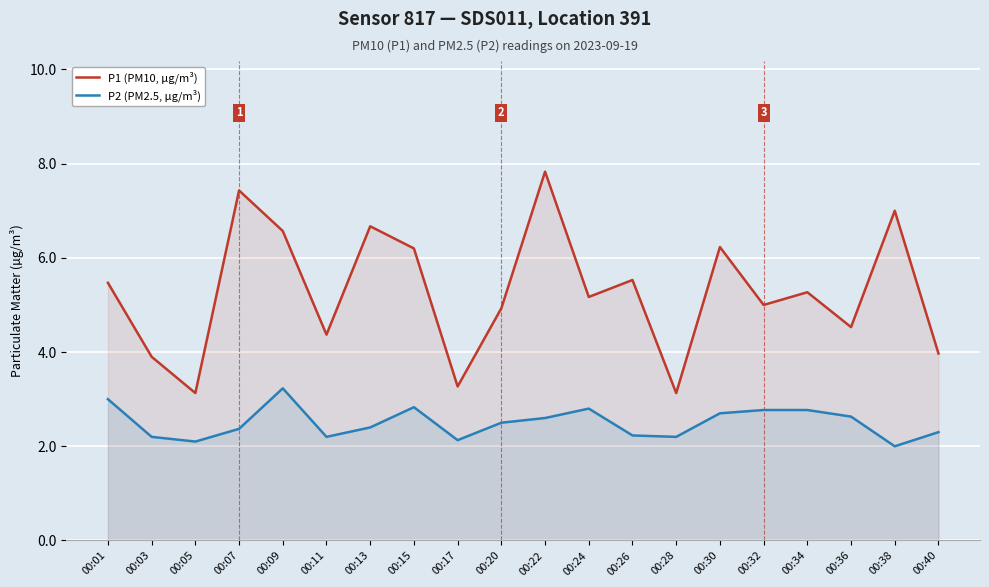

List the series in order of their overall mean, highest first.

P1 (PM10, µg/m³), P2 (PM2.5, µg/m³)